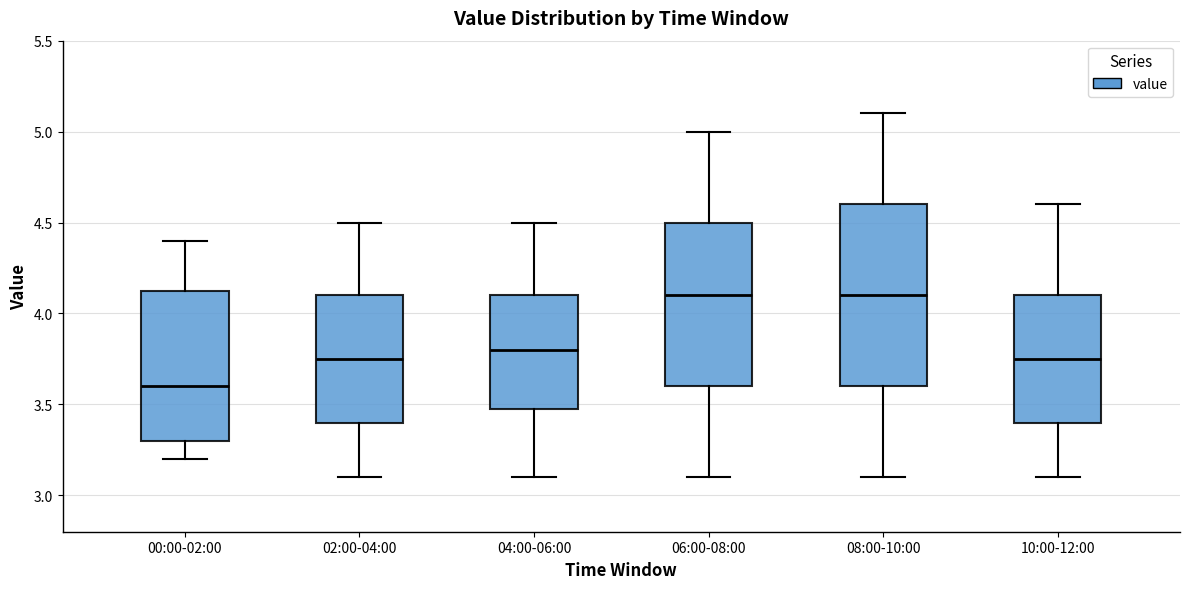

Reading left to right, read every box against the y-axis: the position of its median line, the range the box covers, and the ends of its whiskers. The values are not printed on the chart, so give them approximately, as read against the axis.

00:00-02:00: median 3.60, box 3.30 to 4.15, whiskers 3.20 to 4.40
02:00-04:00: median 3.75, box 3.40 to 4.10, whiskers 3.10 to 4.50
04:00-06:00: median 3.80, box 3.50 to 4.10, whiskers 3.10 to 4.50
06:00-08:00: median 4.10, box 3.60 to 4.50, whiskers 3.10 to 5.00
08:00-10:00: median 4.10, box 3.60 to 4.60, whiskers 3.10 to 5.10
10:00-12:00: median 3.75, box 3.40 to 4.10, whiskers 3.10 to 4.60